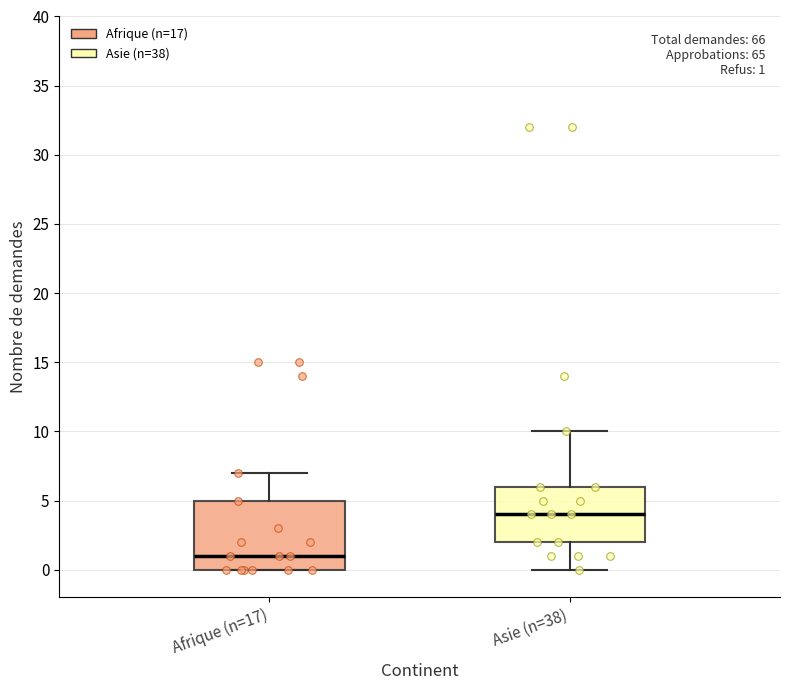

Which box has the lowest median line?

Afrique (n=17)